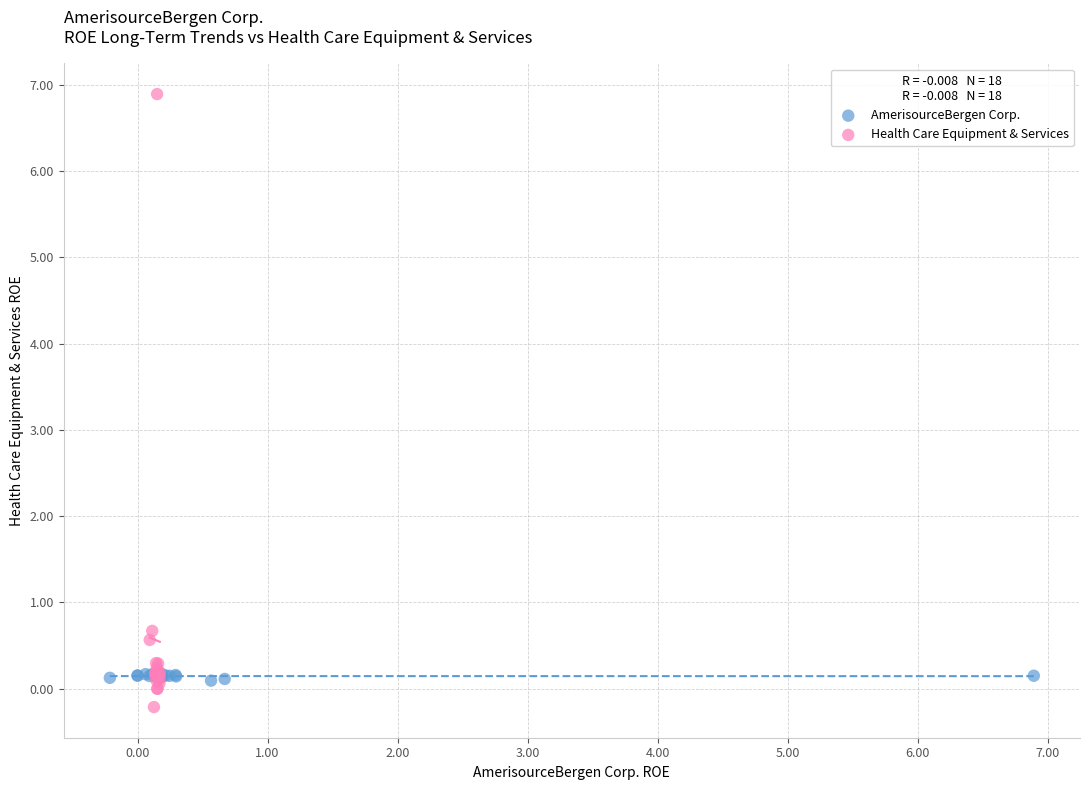

Which series contains the highest Y value?

Health Care Equipment & Services